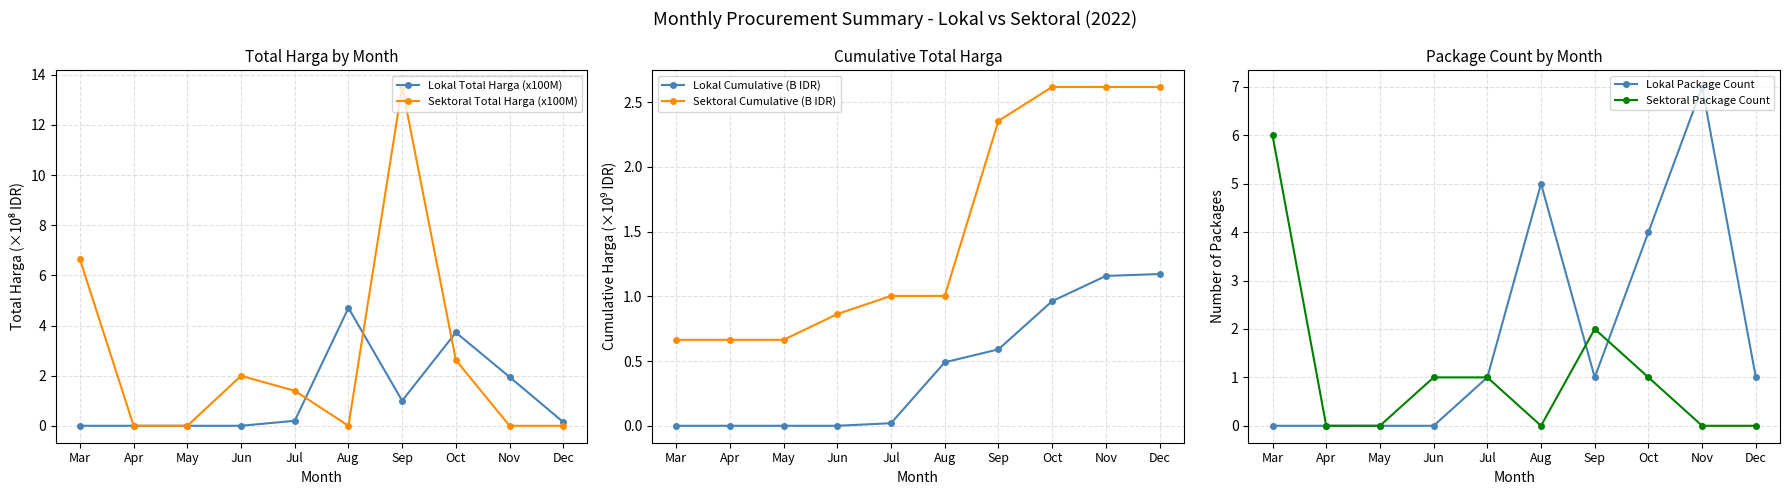

At which category is the sum across all series the highest?

Sep